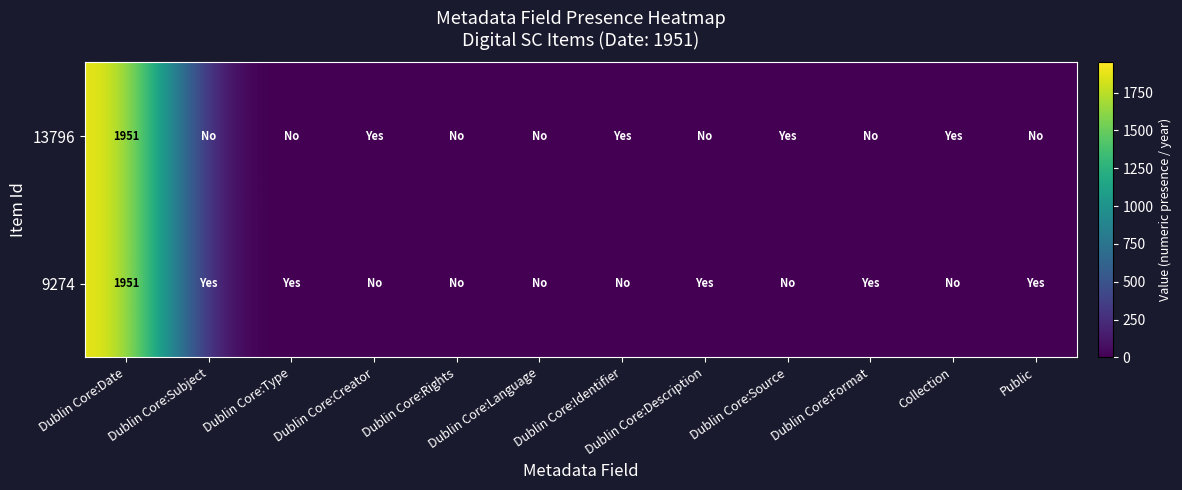

Which label corresponds to the smallest value in the chart?

Dublin Core:Subject